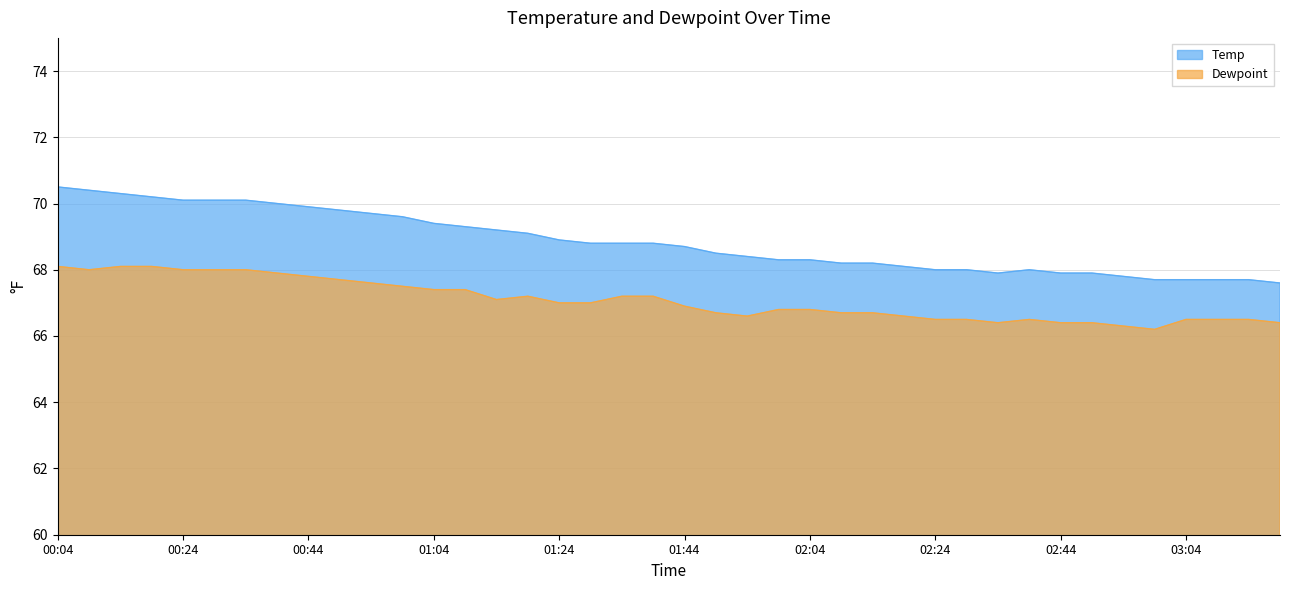

The value of Dewpoint at 01:59 is 66.8. True or false?

True